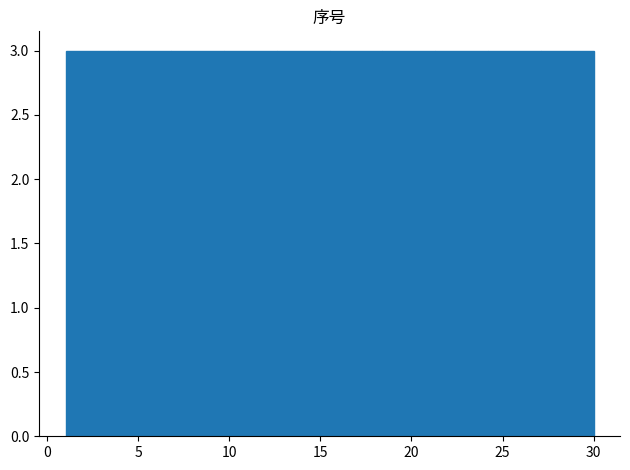

Reading left to right, list every bar in this chart as the range it spans on the x-axis followed by its height. Neither the bar edges nor the heights are printed on the chart, so give them approximately, as read against the axes.

1.0 to 3.9: 3
3.9 to 6.8: 3
6.8 to 9.7: 3
9.7 to 12.6: 3
12.6 to 15.5: 3
15.5 to 18.4: 3
18.4 to 21.3: 3
21.3 to 24.2: 3
24.2 to 27.1: 3
27.1 to 30.0: 3